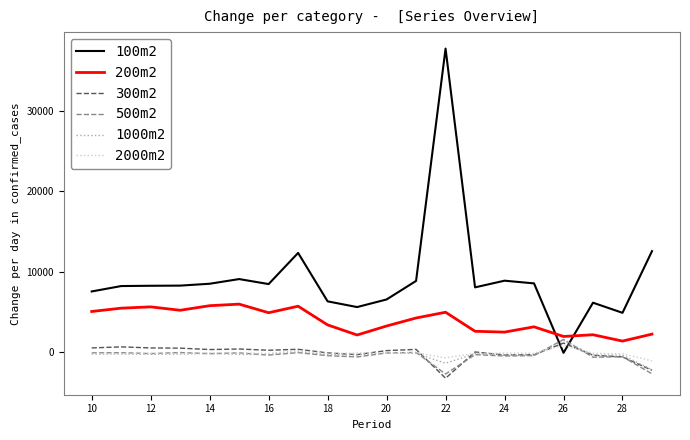

After their last crossing, which series has the higher values: 500m2 or 100m2?

100m2